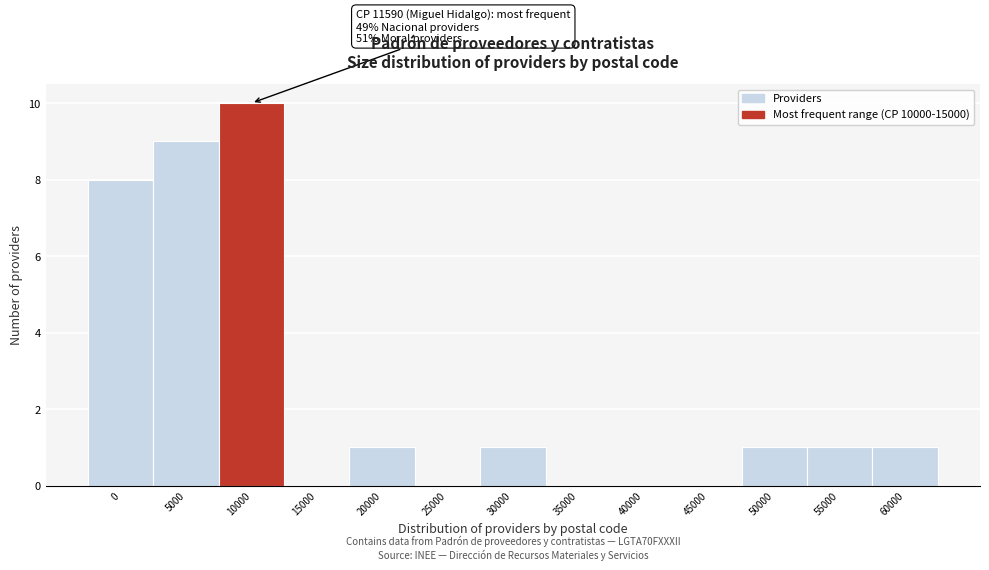

Reading left to right, list all the values displayed in this chart.

0=8	5000=9	10000=10	15000=0	20000=1	25000=0	30000=1	35000=0	40000=0	45000=0	50000=1	55000=1	60000=1